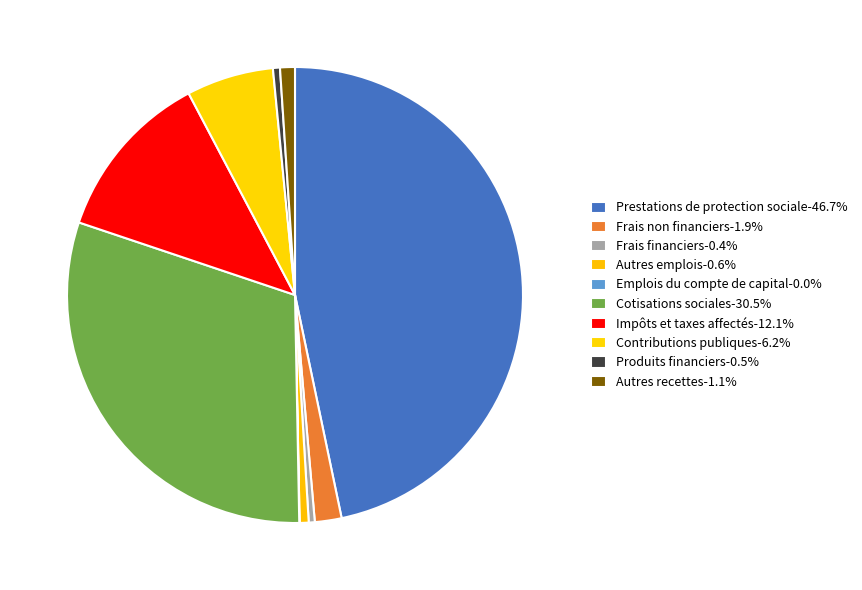

Is Produits financiers the majority of the pie?

No